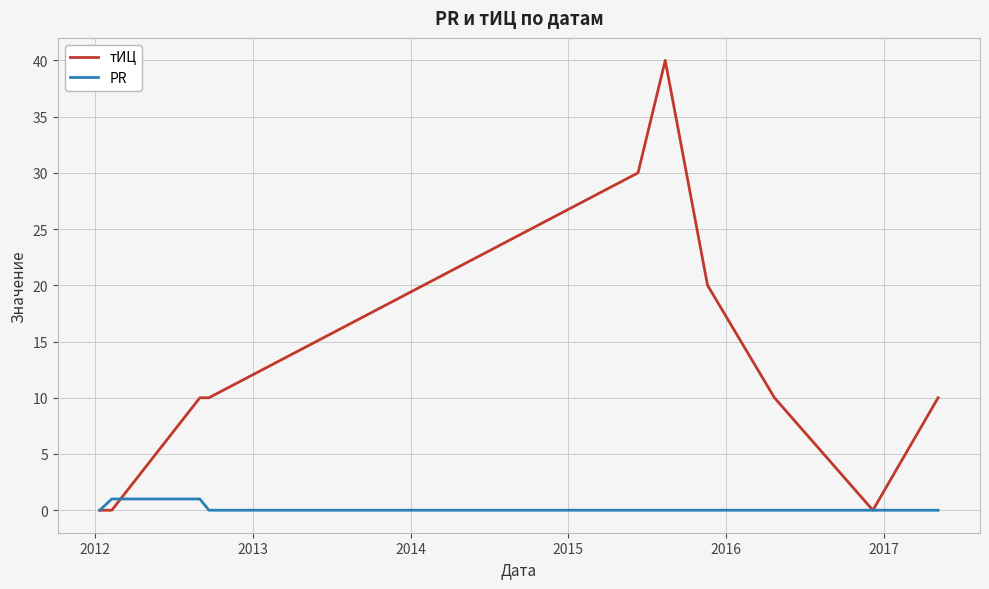

What is the average value of the тИЦ series?

13